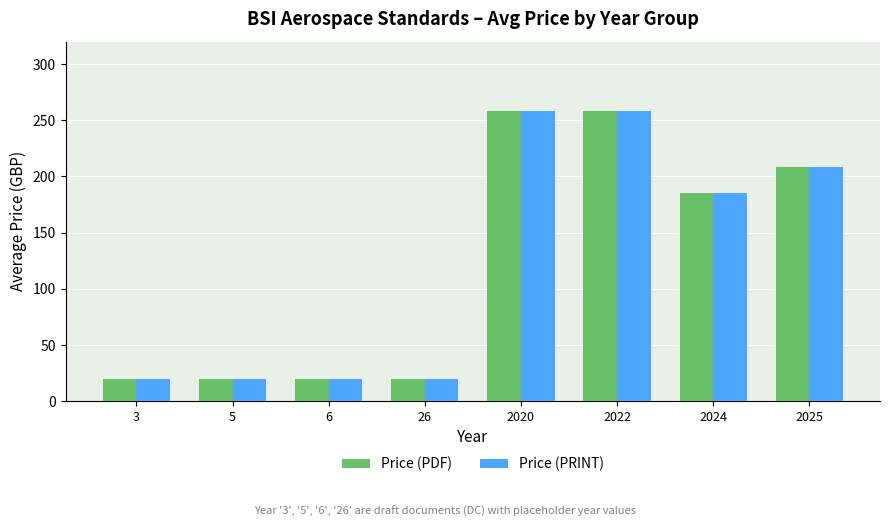

Does the chart contain stacked bars?

No